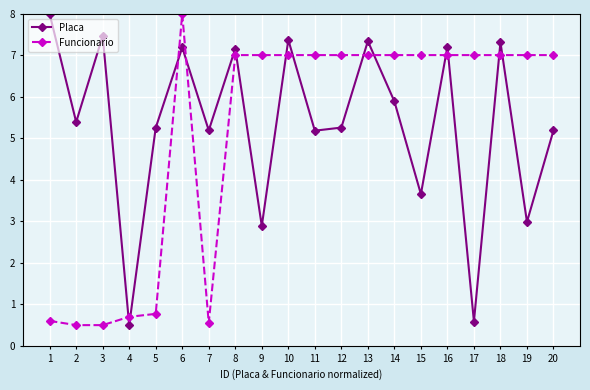

How many data points in Placa are less than 5?

5